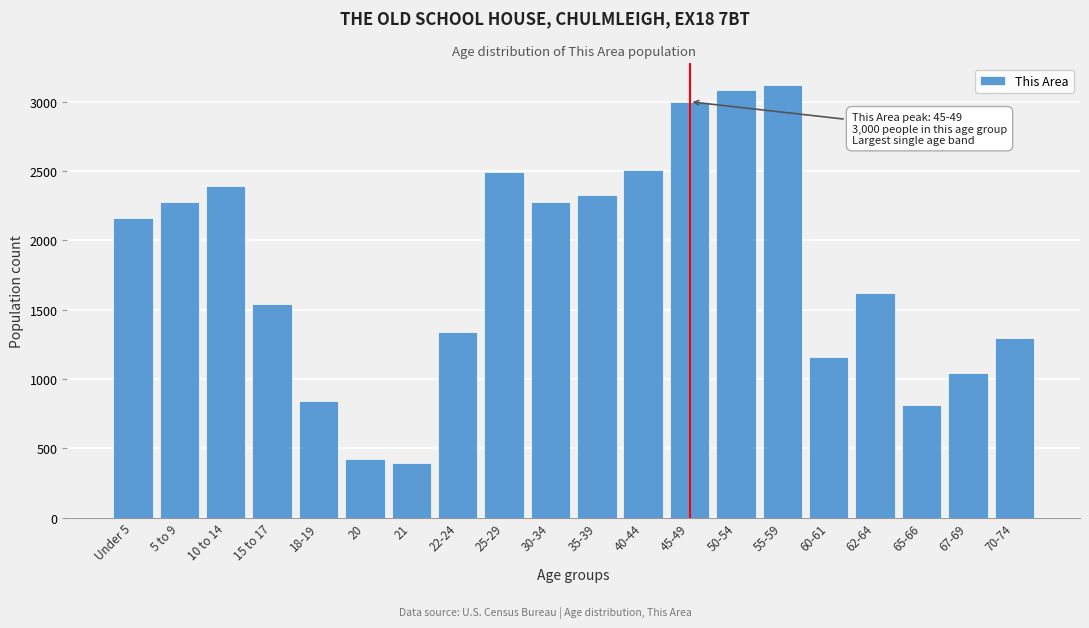

What is the label of the 5th bar from the right?

60-61